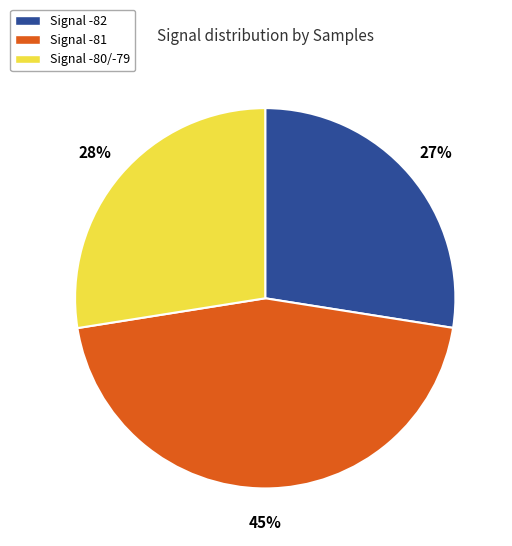

To the nearest percent, what is the average slice percentage?

33%